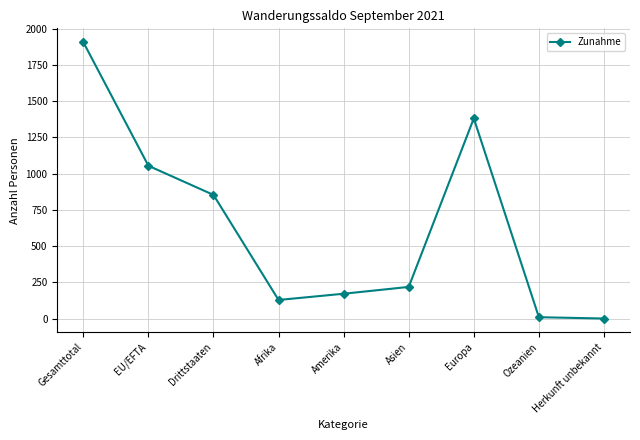

Is this an area chart (filled region under the line)?

No